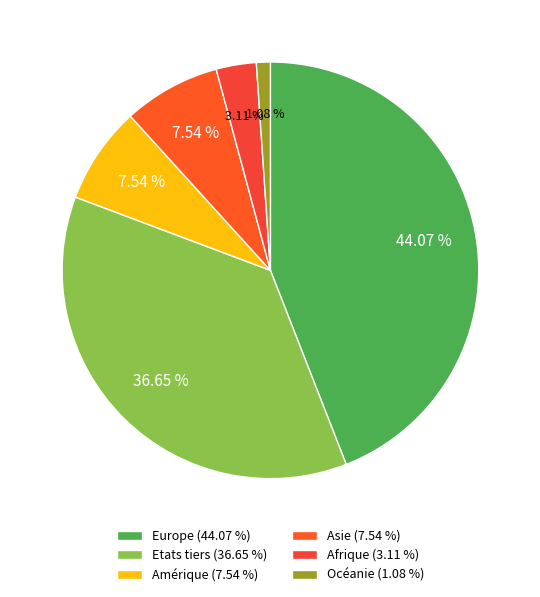

To the nearest percent, what percentage of the pie is Afrique?

3%